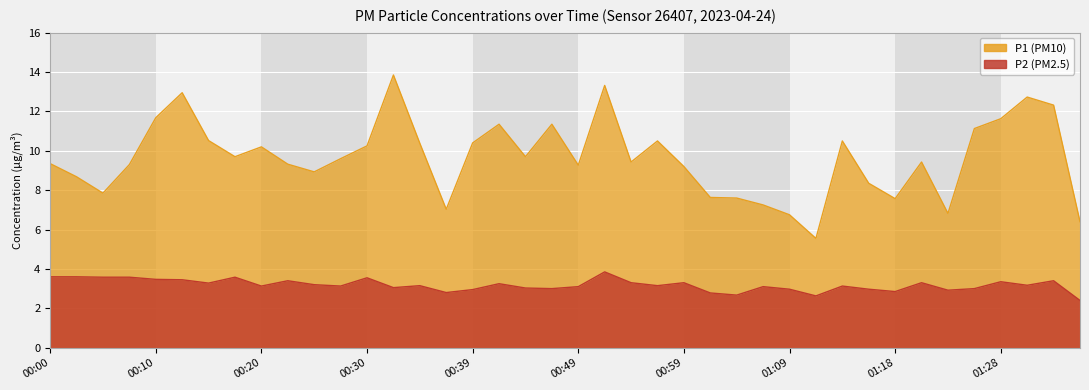

What is the difference between the P1 values at 01:04 and 01:21?

1.8